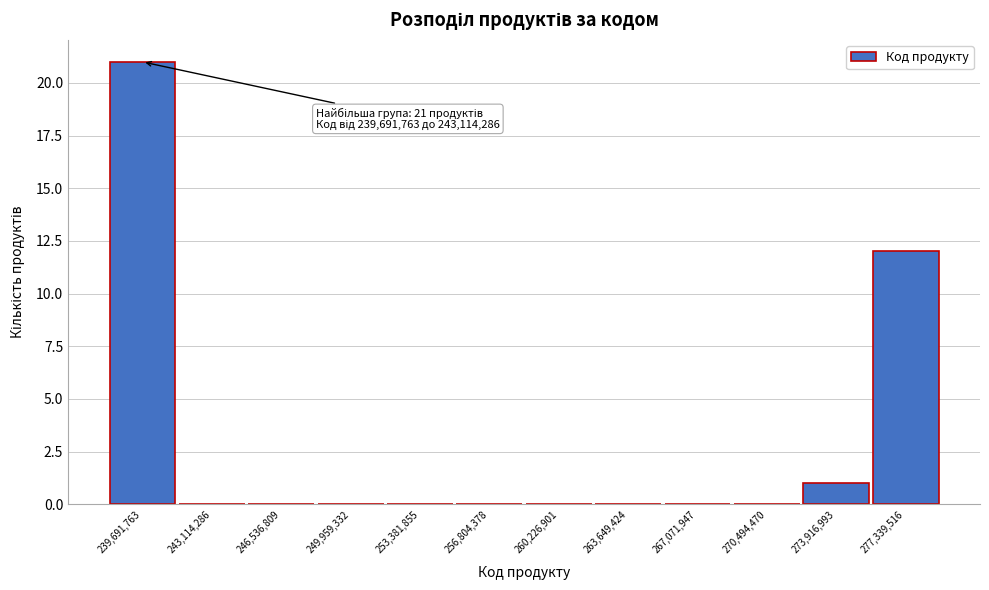

Reading left to right, what are all the values shown in this chart?

239,691,763=21	243,114,286=0	246,536,809=0	249,959,332=0	253,381,855=0	256,804,378=0	260,226,901=0	263,649,424=0	267,071,947=0	270,494,470=0	273,916,993=1	277,339,516=12